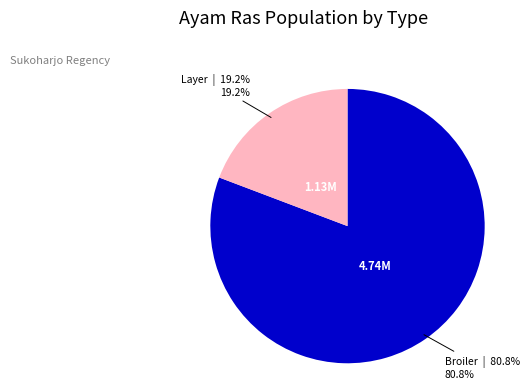

Does any single category account for the majority?

Yes